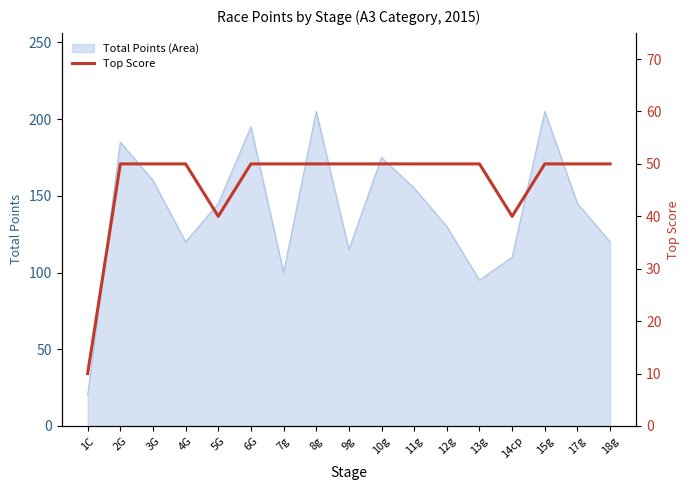

At which category does the chart reach its minimum across all series?

1C